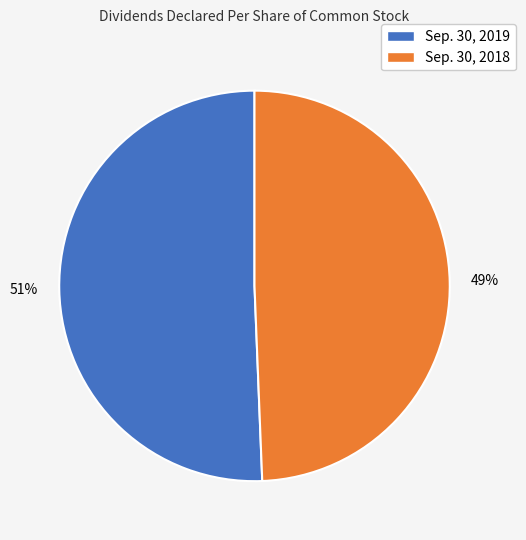

To the nearest percent, what percentage of the pie is Sep. 30, 2019?

51%